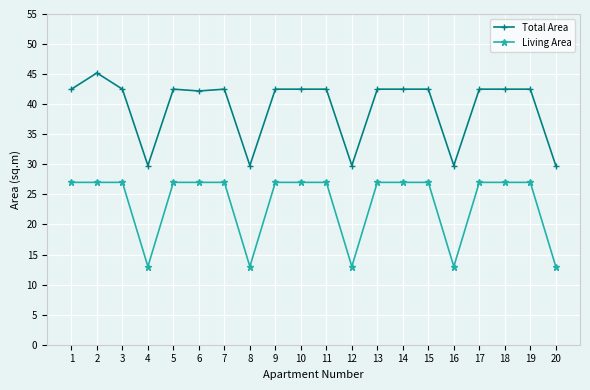

What is the difference between the Living Area values at 9 and 4?

14.0